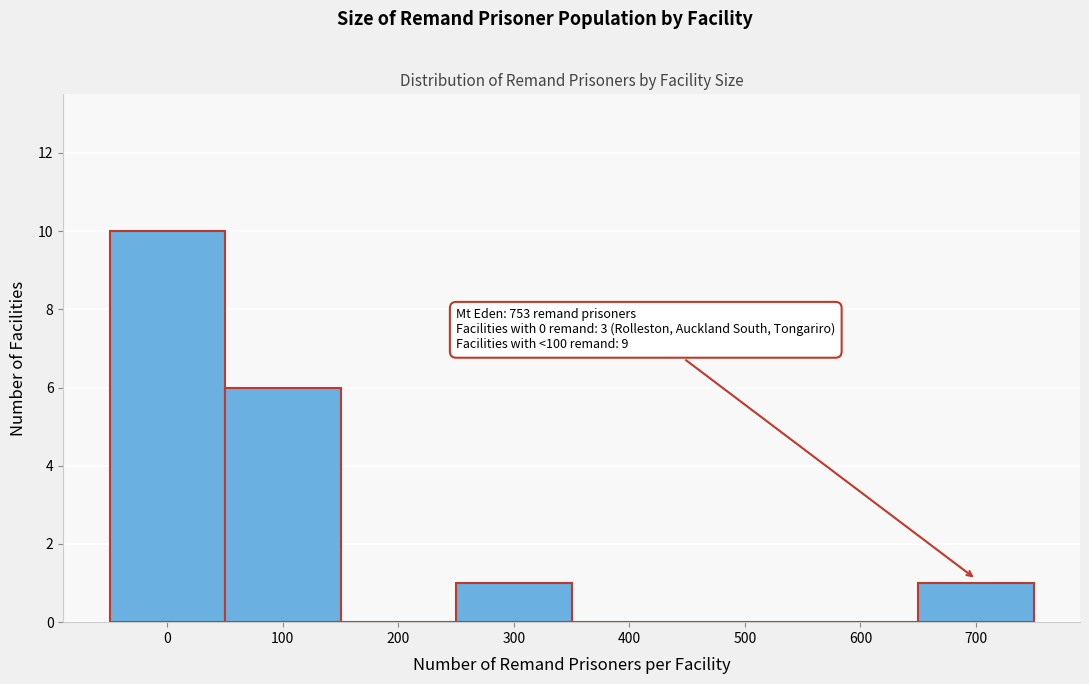

Reading right to left, extract all data points from this chart.

700=1	600=0	500=0	400=0	300=1	200=0	100=6	0=10